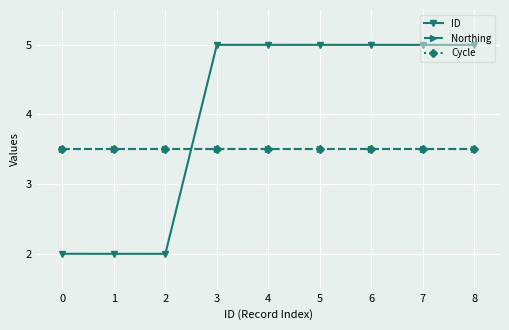

List the labels in order of Northing value, smallest first.

0, 1, 2, 3, 4, 5, 6, 7, 8